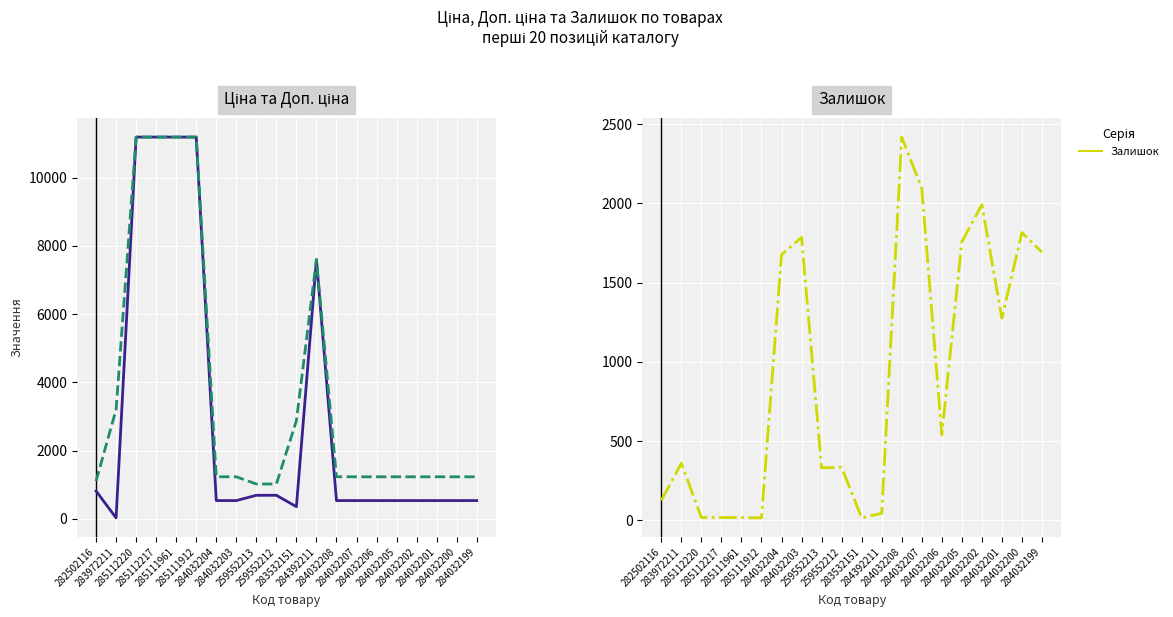

At which category is the sum across all series the highest?

285112220